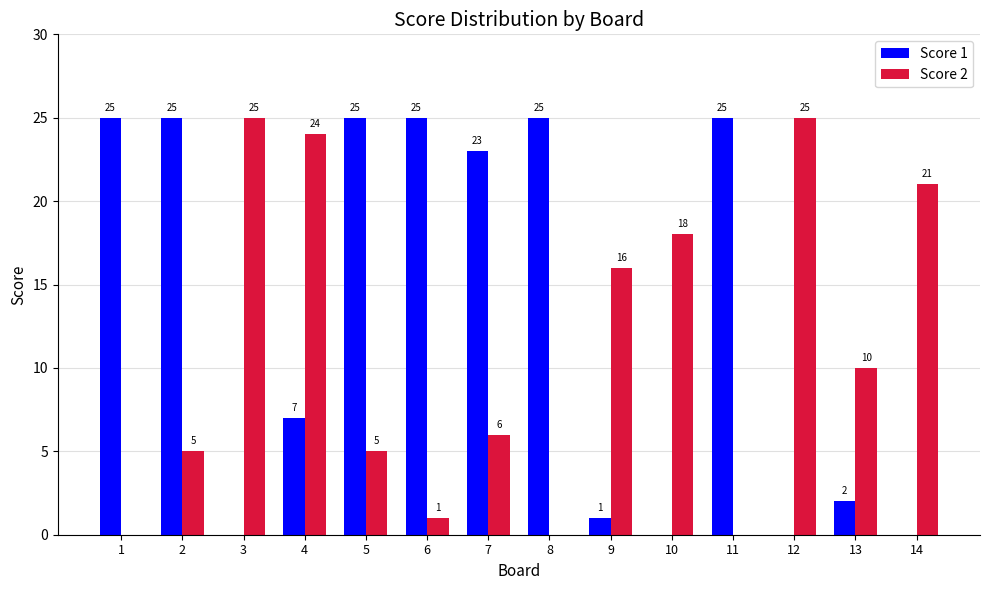

What are all the series names shown in the legend?

Score 1, Score 2